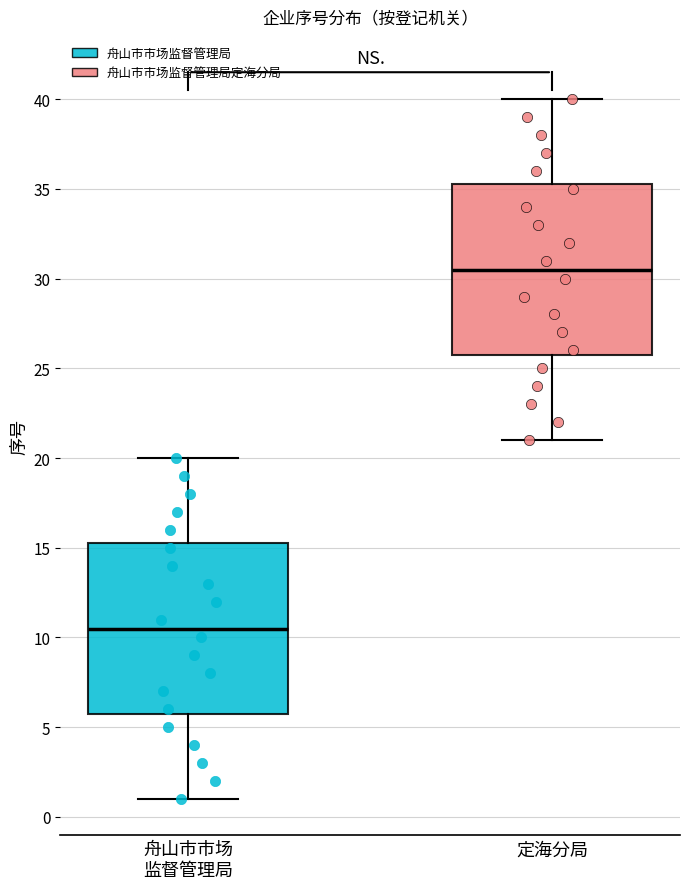

Reading left to right, read every box against the y-axis: the position of its median line, the range the box covers, and the ends of its whiskers. The values are not printed on the chart, so give them approximately, as read against the axis.

舟山市市场 监督管理局: median 10.5, box 6.0 to 15.5, whiskers 1.0 to 20.0
定海分局: median 30.5, box 26.0 to 35.5, whiskers 21.0 to 40.0